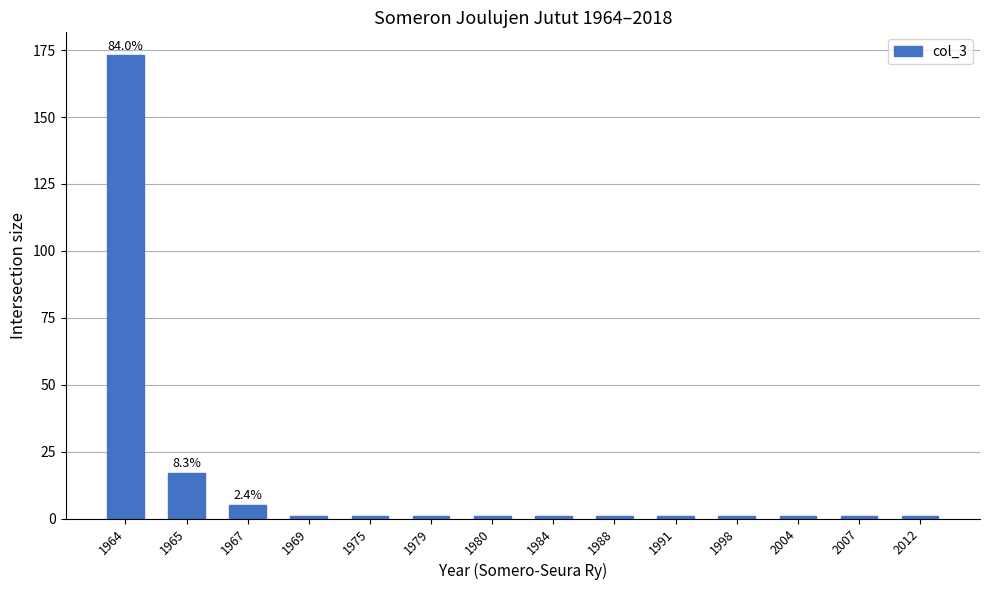

Does the chart contain stacked bars?

No